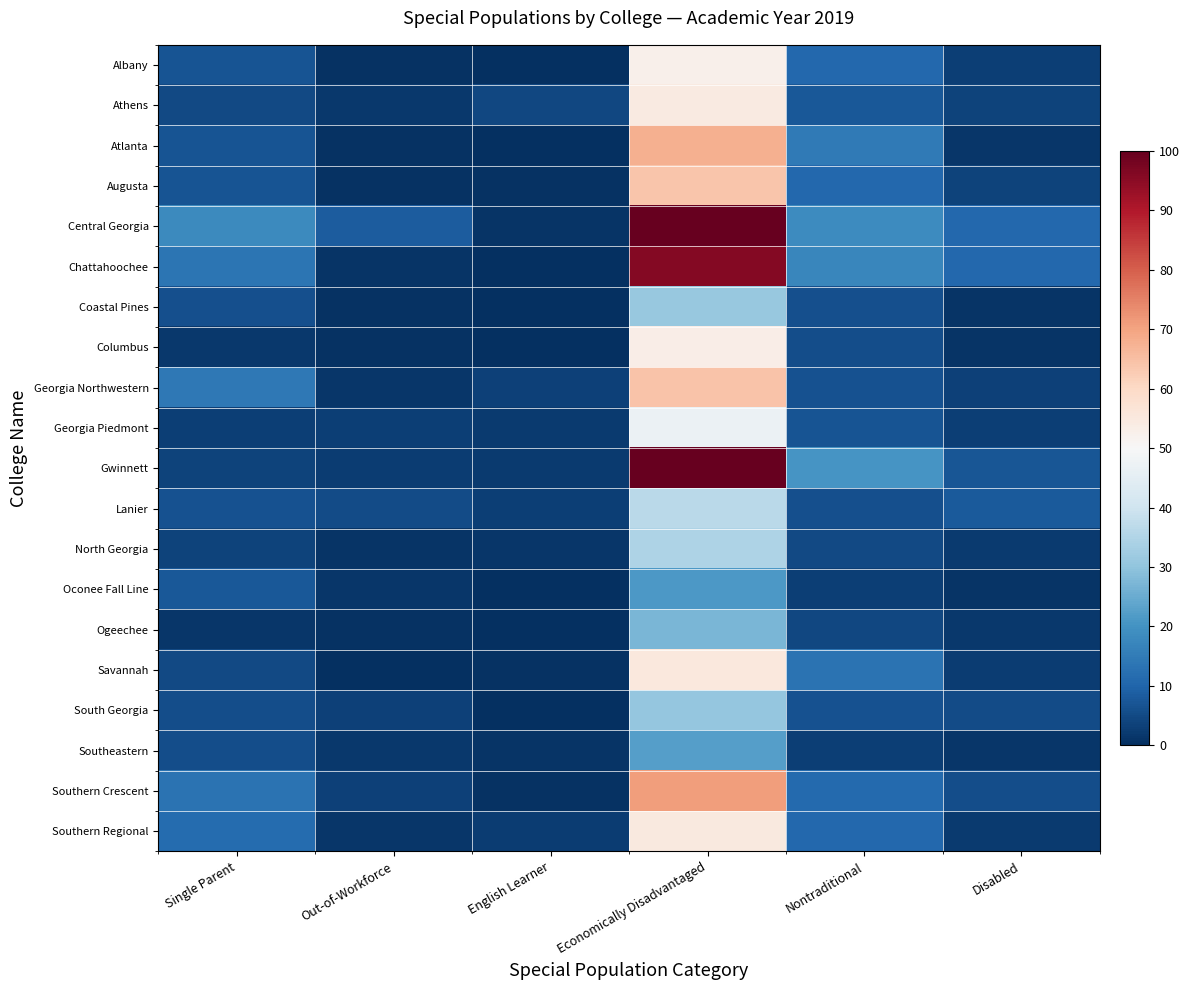

Count the number of categories in the chart.

6